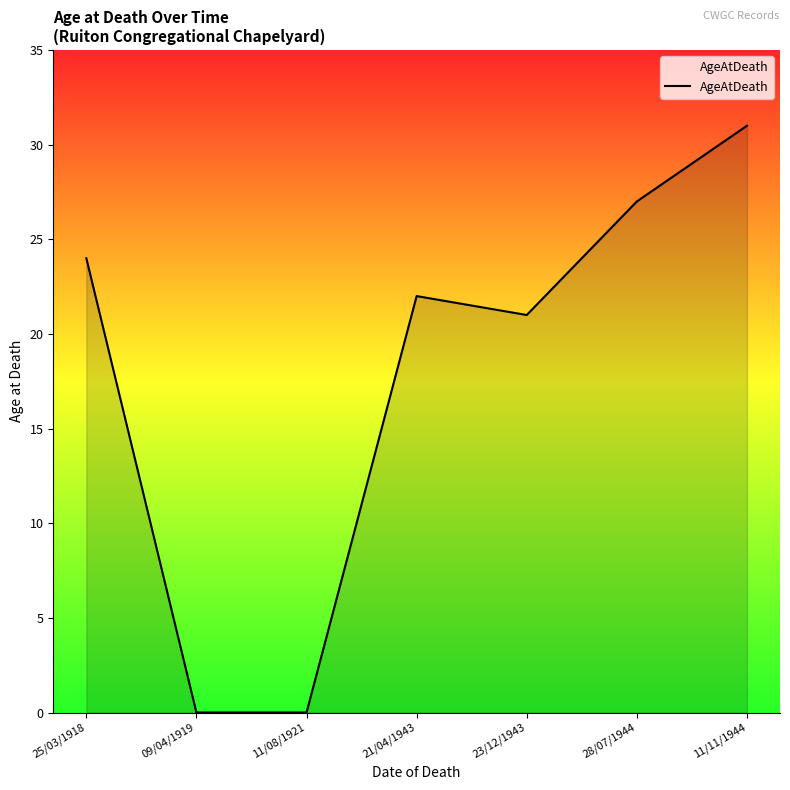

What is the sum of the values at 11/08/1921 and 23/12/1943?

21